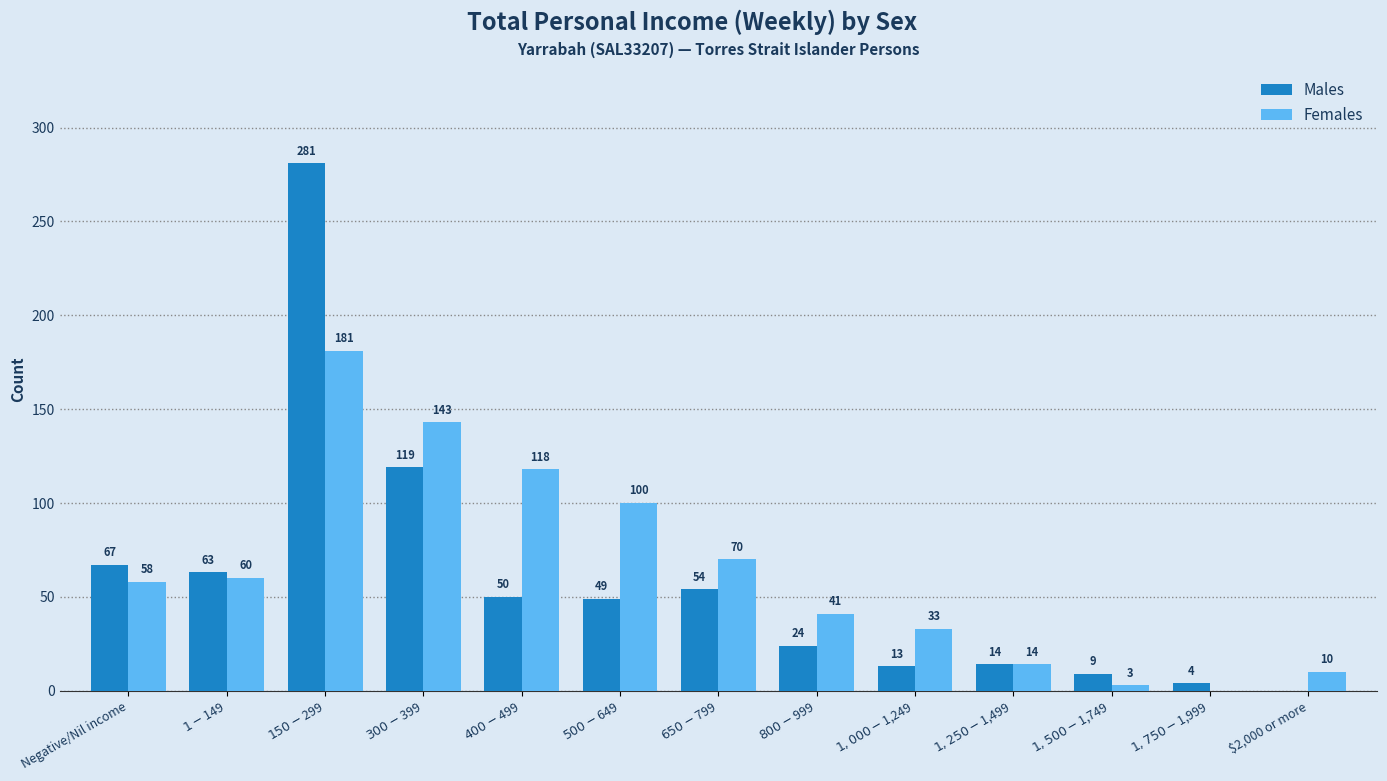

Reading left to right, transcribe all the data shown in this chart.

Males: 67	63	281	119	50	49	54	24	13	14	9	4	0
Females: 58	60	181	143	118	100	70	41	33	14	3	0	10